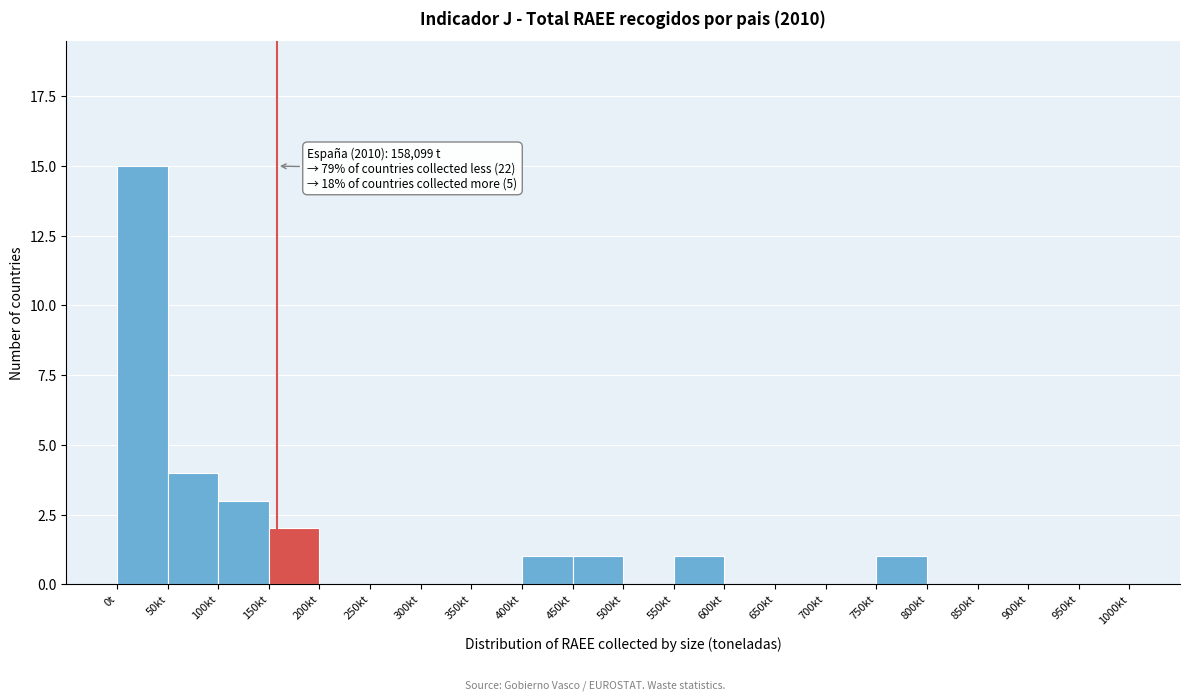

Reading right to left, list all the values displayed in this chart.

950kt=0	900kt=0	850kt=0	800kt=0	750kt=1	700kt=0	650kt=0	600kt=0	550kt=1	500kt=0	450kt=1	400kt=1	350kt=0	300kt=0	250kt=0	200kt=0	150kt=2	100kt=3	50kt=4	0t=15